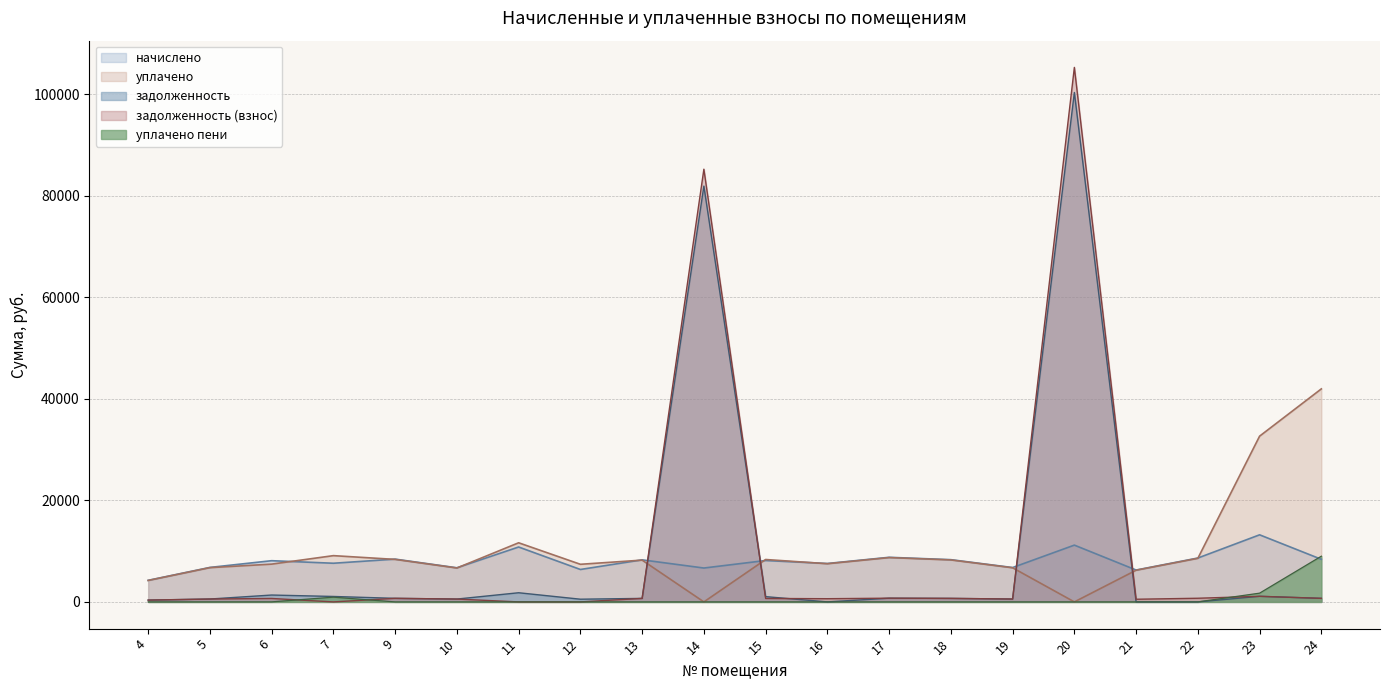

Reading left to right, what are all the values shown in this chart?

начислено: 4250.6	6793.9	8119.2	7617.7	8429.6	6722.3	10817.6	6388.0	8286.4	6674.5	8155.1	7570.0	8787.8	8322.2	6770.0	11187.8	6280.4	8644.6	13217.6	8393.9
уплачено: 4222.9	6749.5	7442.6	9115.1	8374.6	6678.4	11649.0	7410.9	8232.2	0.0	8353.8	7520.5	8730.4	8267.9	6723.4	0.0	6239.4	8588.1	32656.5	41972.1
задолженность: 354.2	566.2	1353.7	1072.1	702.5	560.2	1803.5	532.3	690.5	81926.9	1038.8	0.0	732.3	693.5	564.2	100371.4	0.0	0.0	1101.5	699.5
задолженность_взнос: 354.2	566.2	679.5	0.0	702.5	560.2	0.0	0.0	690.5	85258.0	679.6	630.8	732.3	693.5	564.2	105313.0	523.4	720.4	1101.5	699.5
уплачено_пени: 0.0	0.0	6.8	933.6	0.0	0.0	3.4	0.0	0.1	0.0	0.6	0.3	0.0	0.0	0.3	0.0	0.0	0.0	1723.9	9007.0